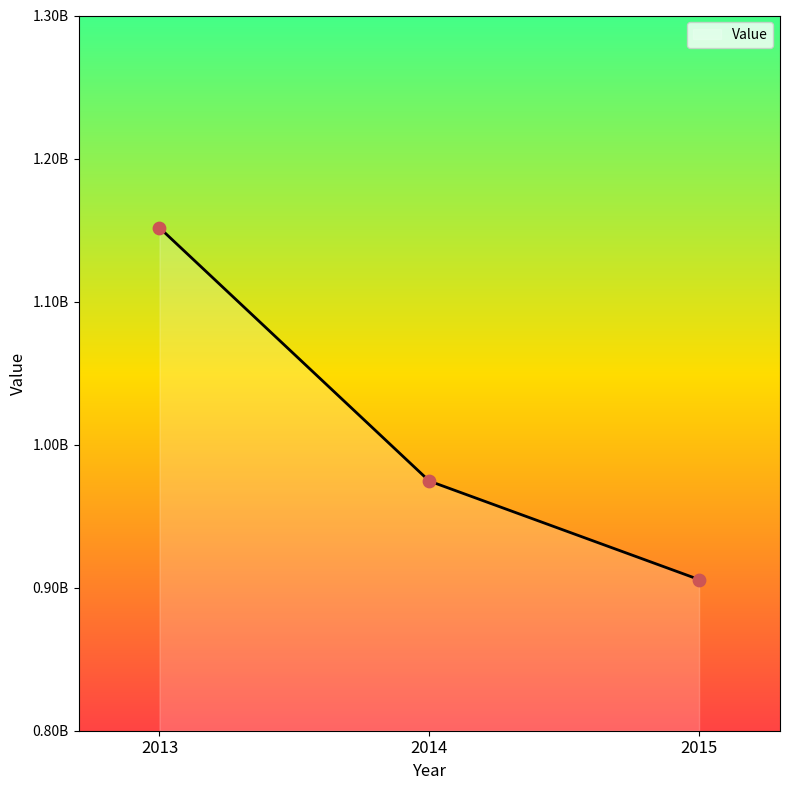

Which has a higher value, 2013 or 2015?

2013